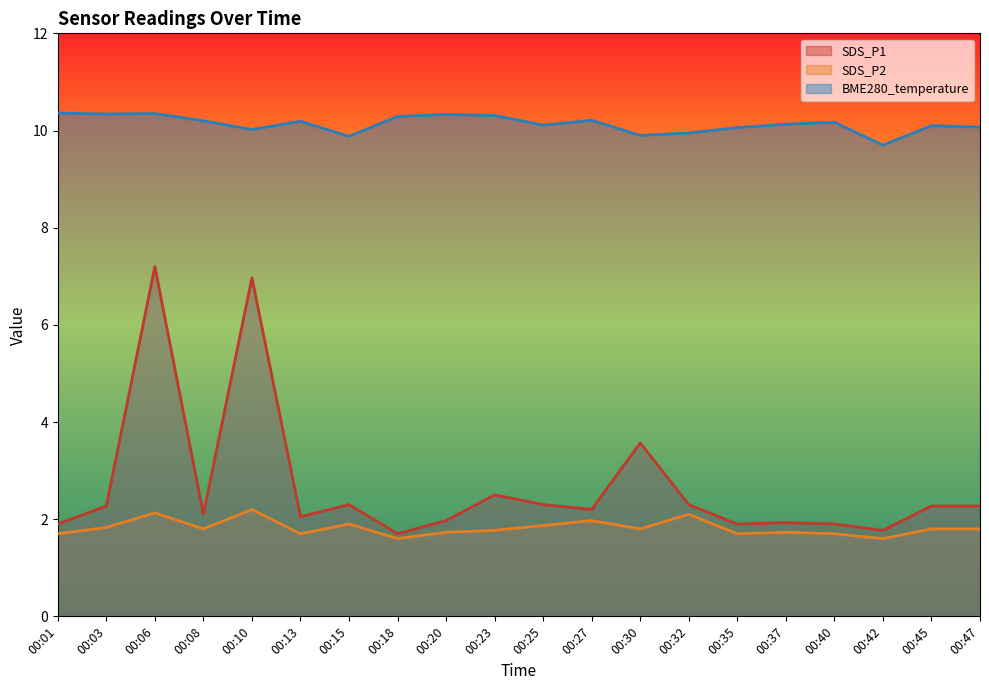

In BME280_temperature, how many points are higher than both neighbors (excluding endpoints)?

6